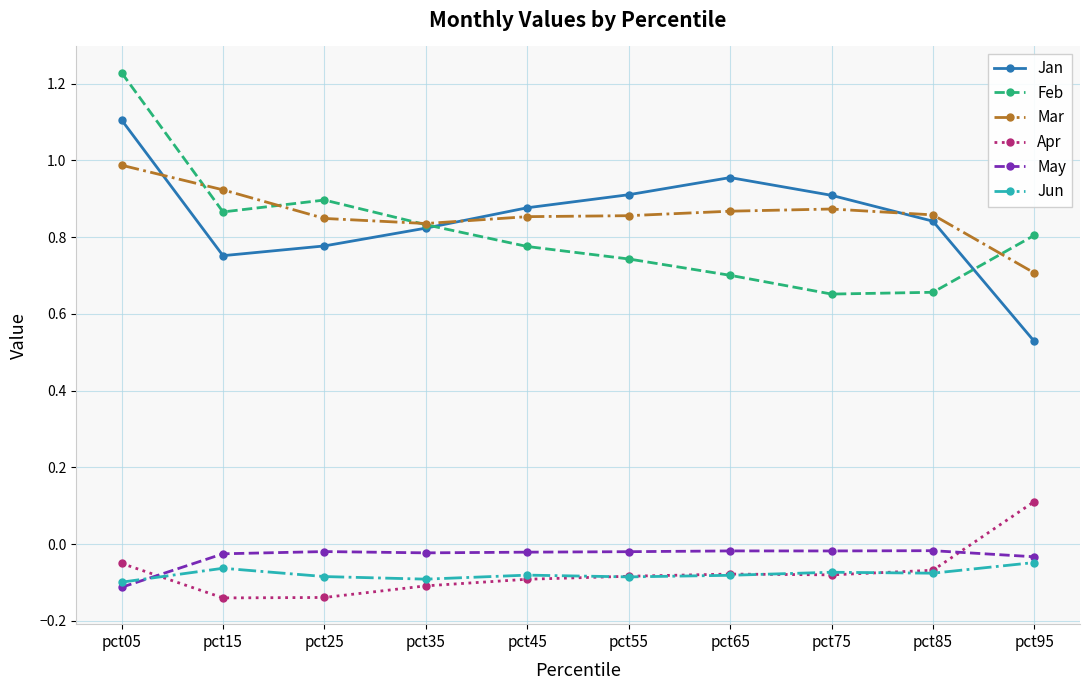

In Apr, how many points are lower than both neighbors (excluding endpoints)?

2